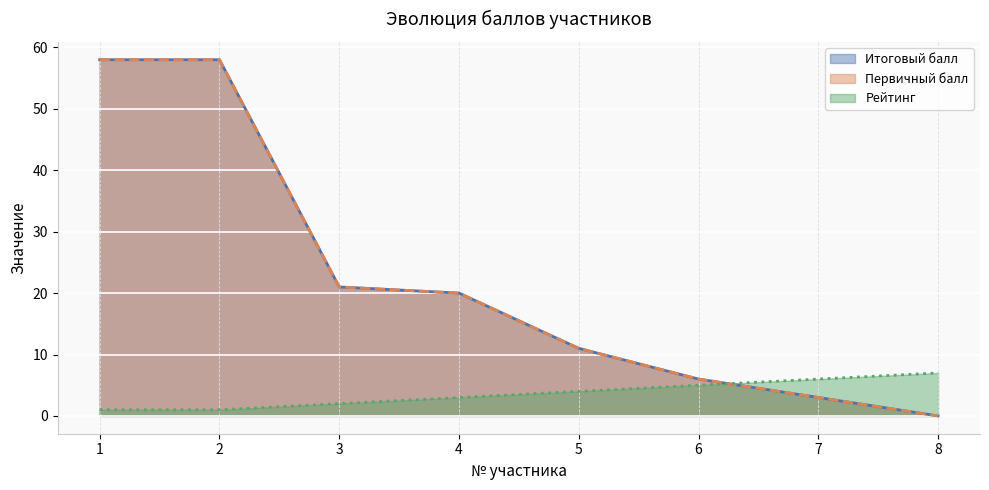

How many data points in Первичный балл are above 20?

3